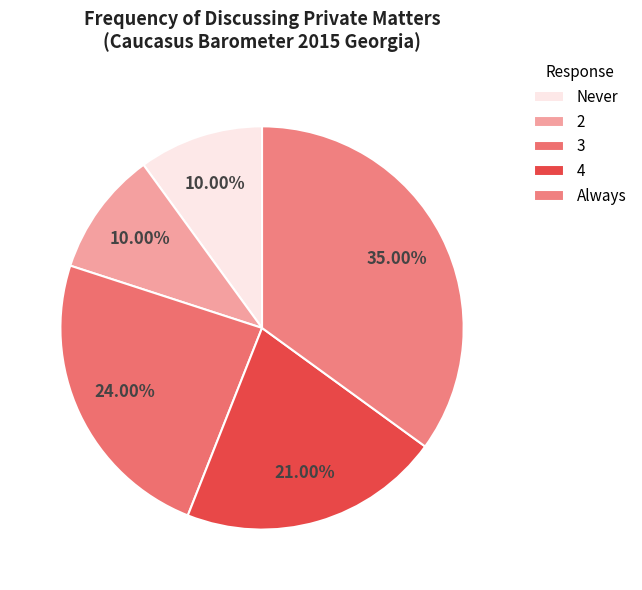

What is the largest slice in the pie chart?

Always